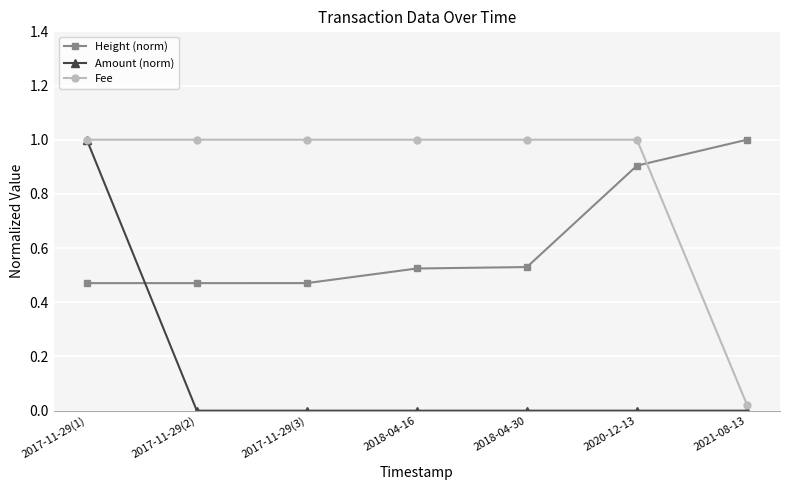

Which category has the lowest value in the Fee series?

2021-08-13